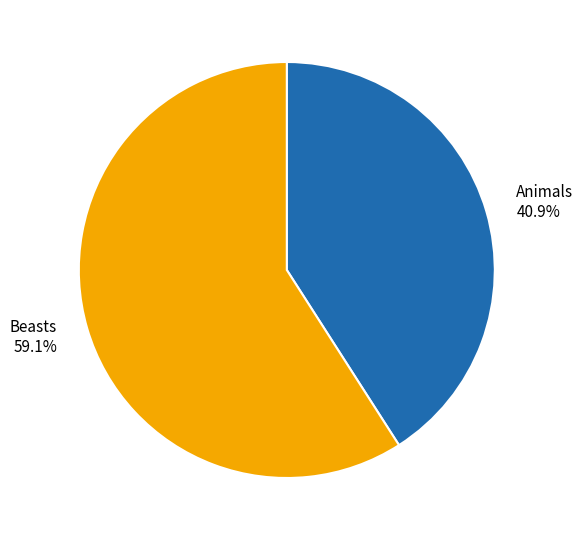

How many slices are in this pie chart?

2